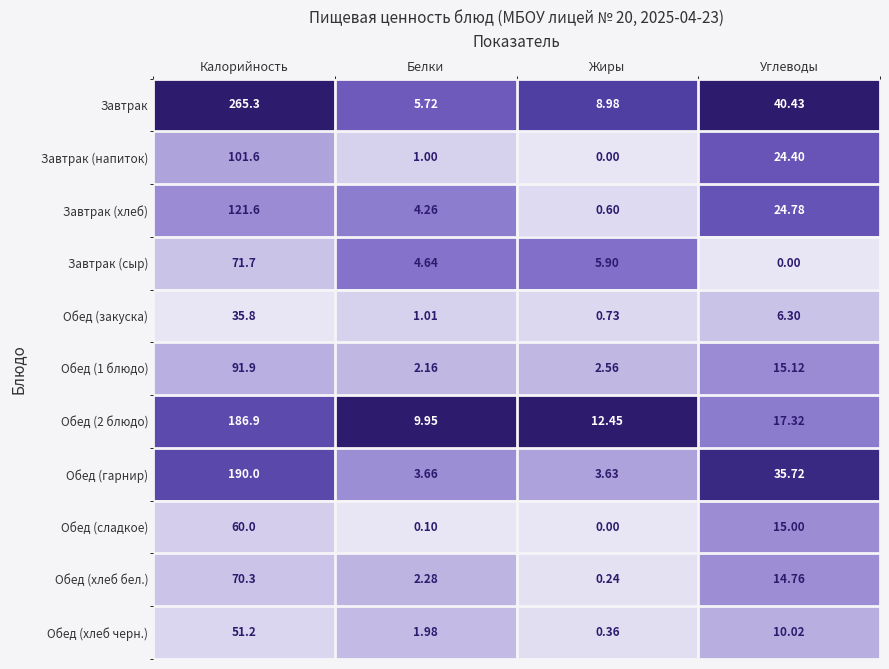

List the labels in order of Обед (сладкое) value, smallest first.

Жиры, Белки, Углеводы, Калорийность